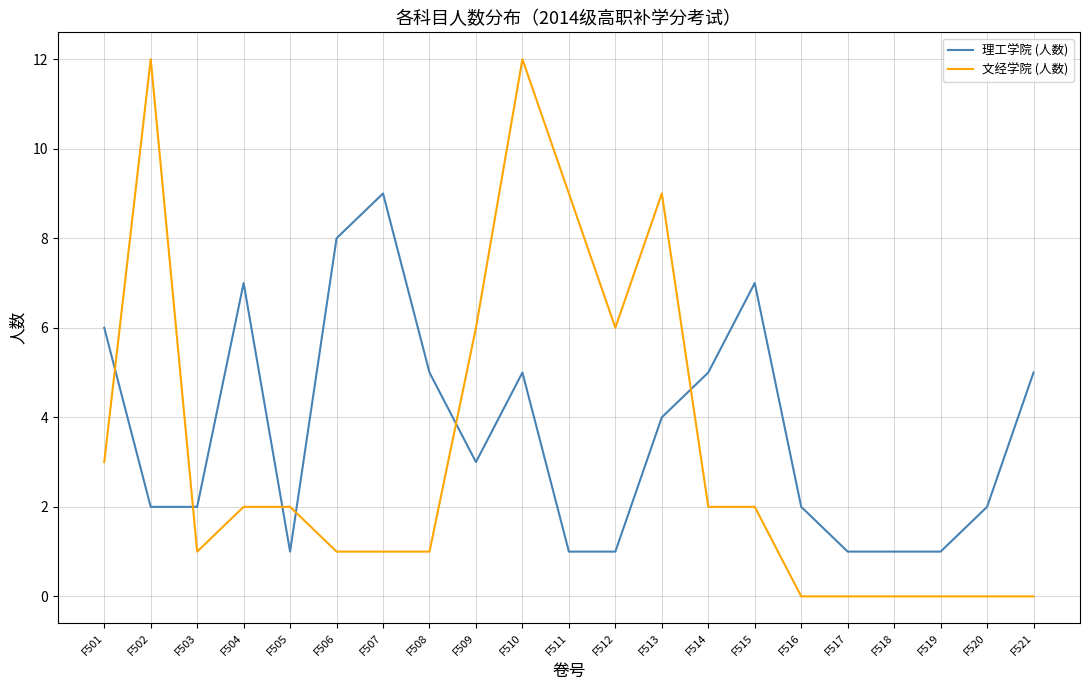

How many intersections are there between 理工学院 (人数) and 文经学院 (人数)?

6